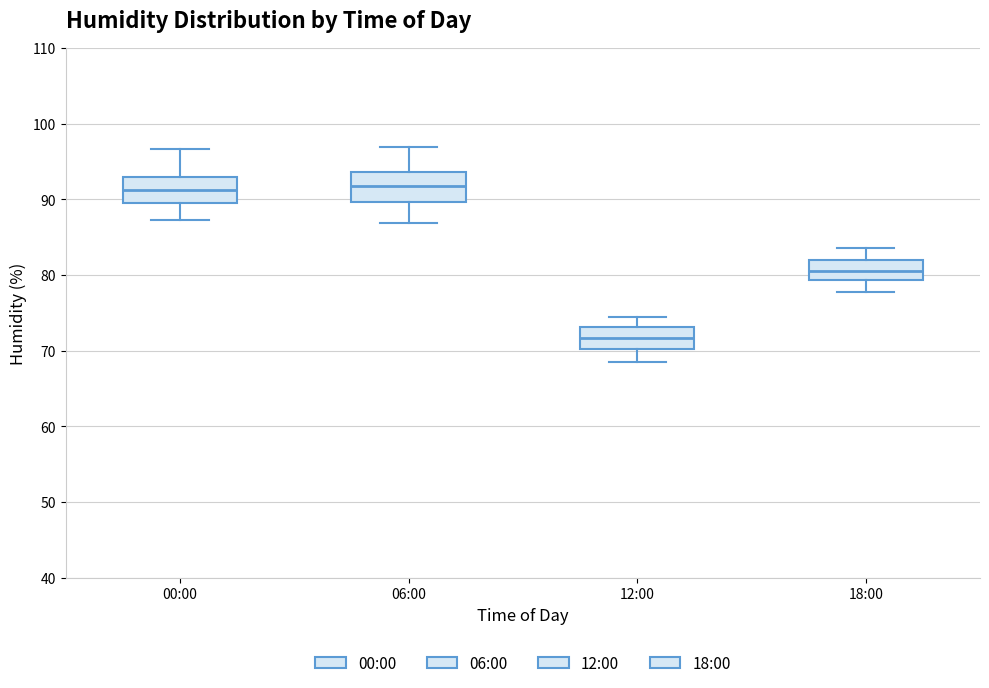

Reading left to right, transcribe this box plot: for each box, give where its median line is, the range the box spans, and where its two whiskers end, as read against the y-axis. The values are not printed on the chart, so give them approximately, as read against the axis.

00:00: median 91, box 89 to 93, whiskers 87 to 97
06:00: median 92, box 90 to 94, whiskers 87 to 97
12:00: median 72, box 70 to 73, whiskers 69 to 75
18:00: median 81, box 79 to 82, whiskers 78 to 84